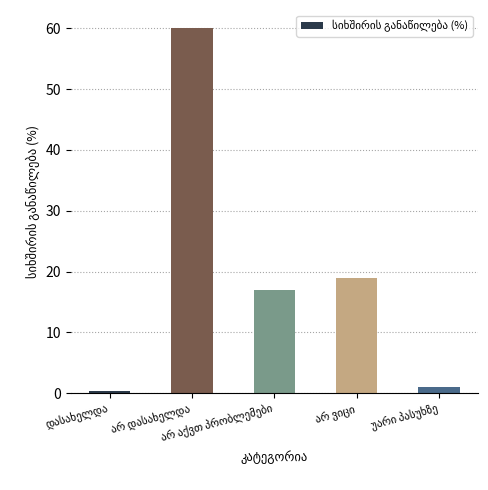

What is the minimum value shown in the chart?

0.4